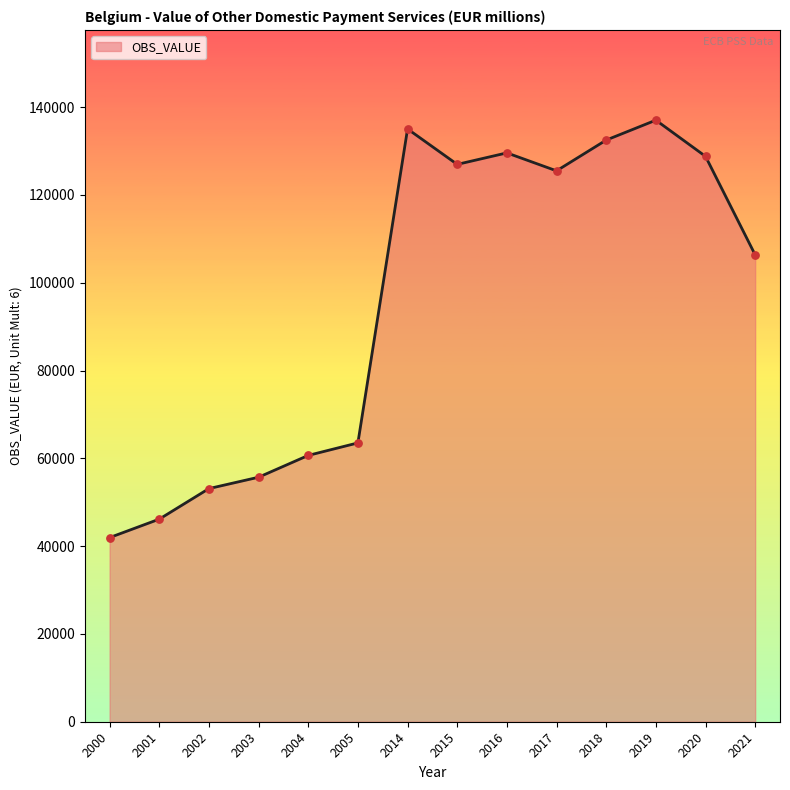

What is the change in value from 2002 to 2019?

+83925.0